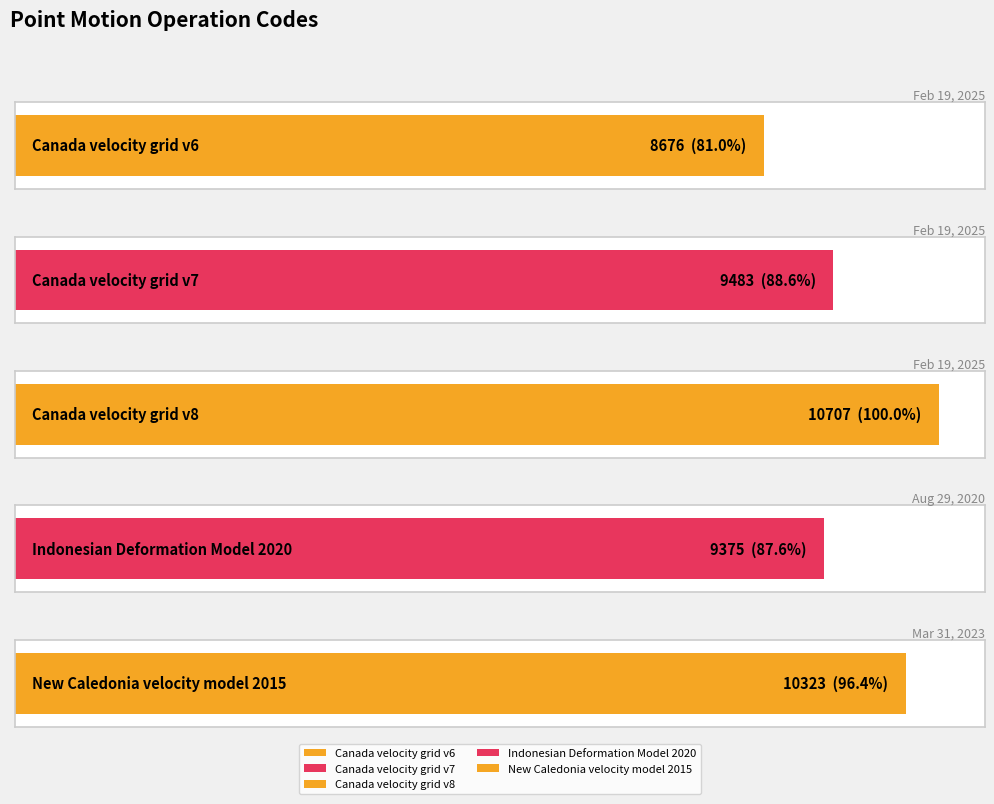

What is the difference between the second highest and second lowest values?

948